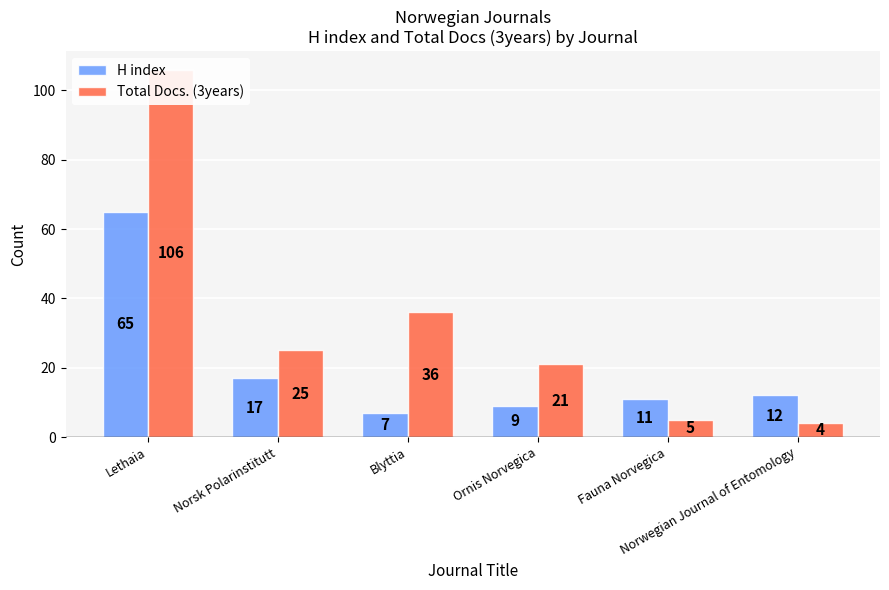

What are all the series names shown in the legend?

H index, Total Docs. (3years)